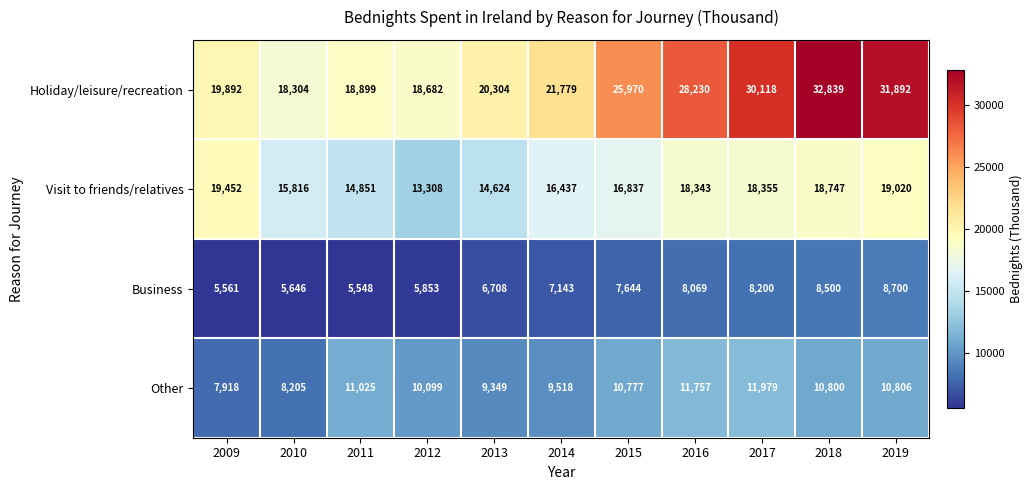

Which category has the lowest value across all series?

2011